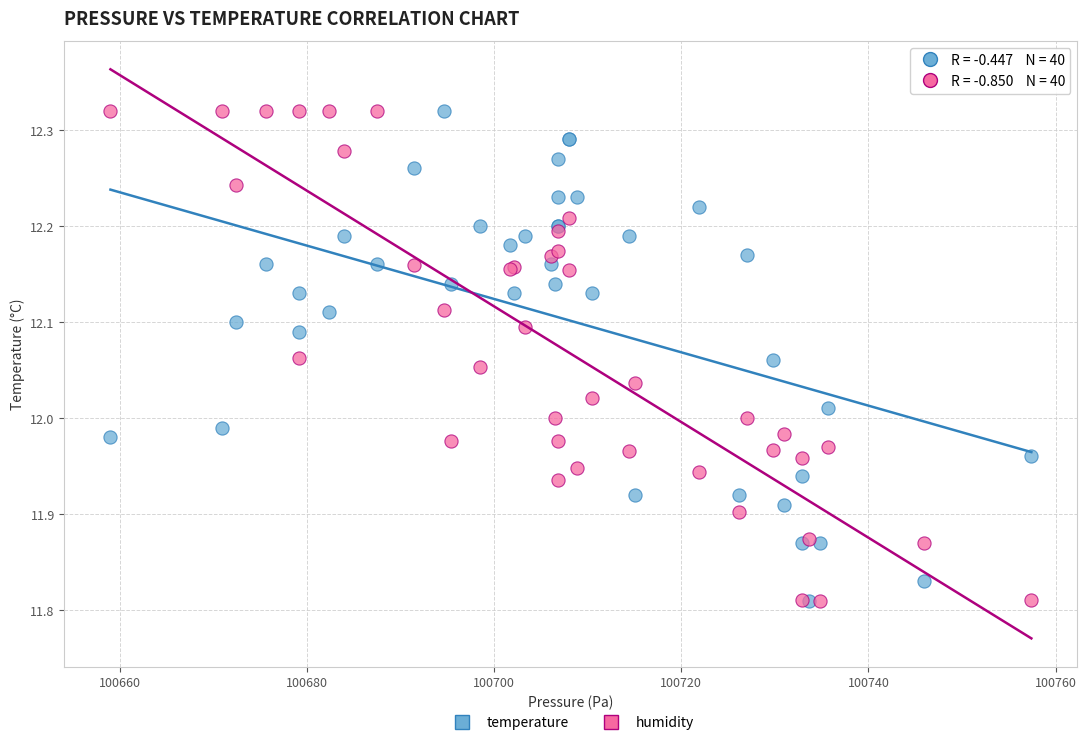

What are all the series names shown in the legend?

temperature, humidity